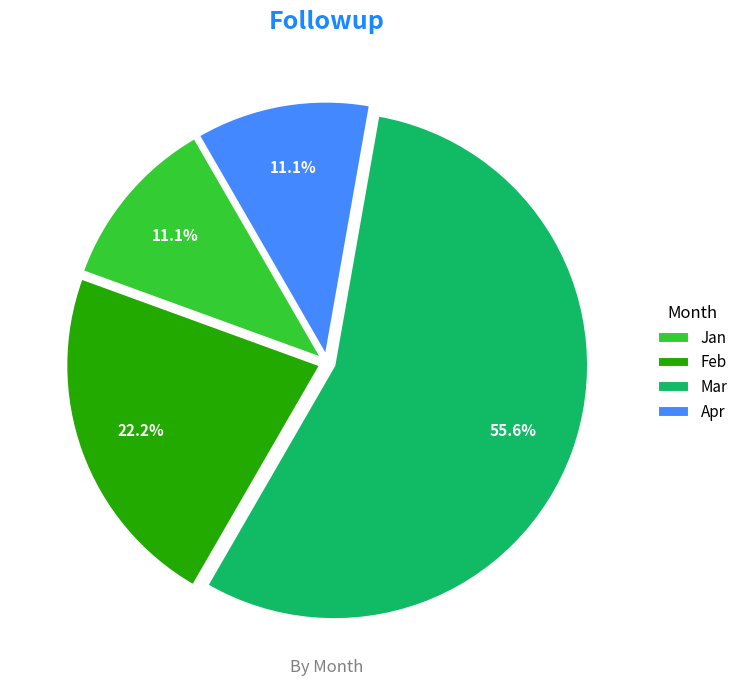

True or false: Mar accounts for 56% of the total.

True